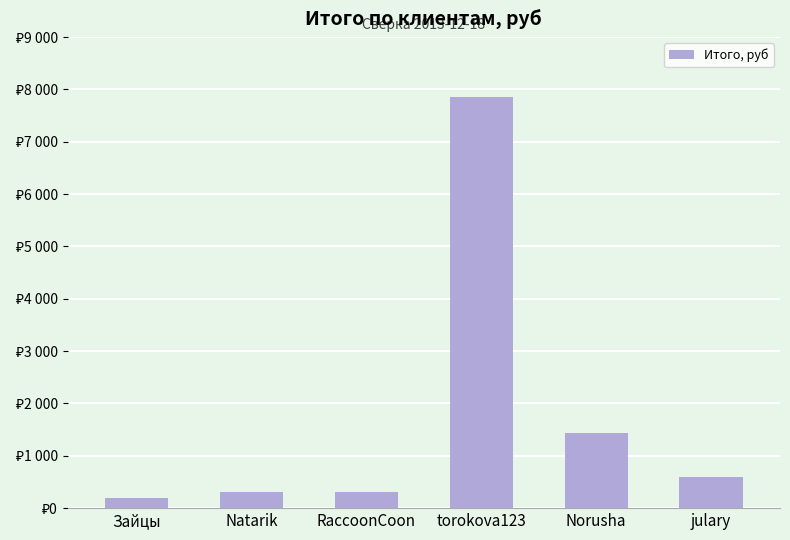

Does the chart contain any negative values?

No